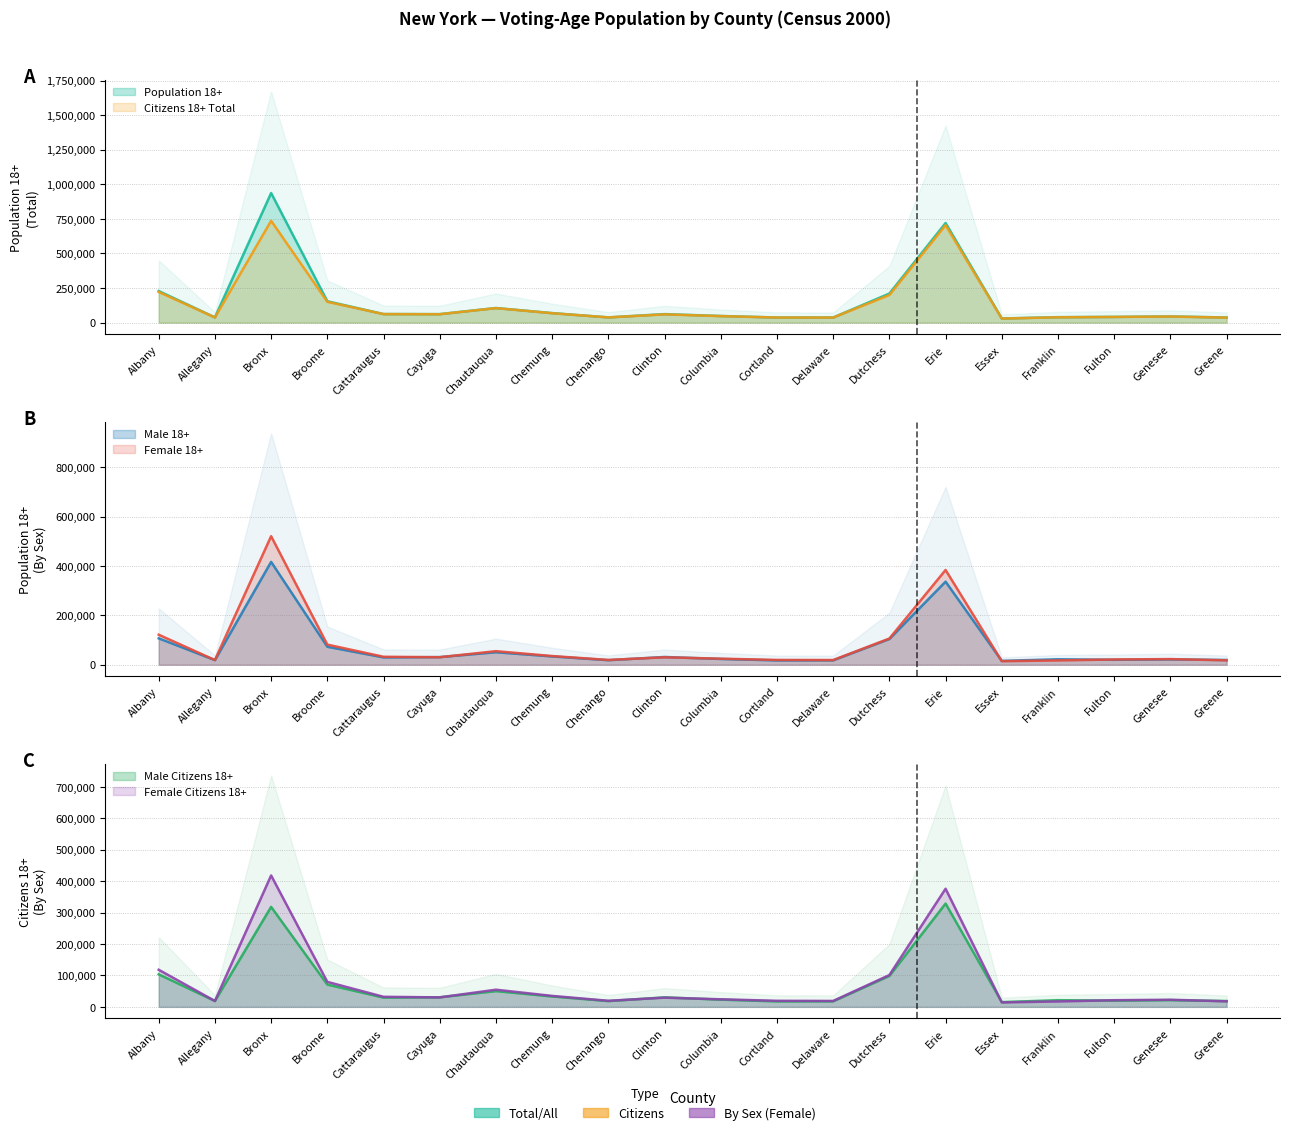

True or false: Population 18+ and Citizens 18+ Total cross at least once.

False